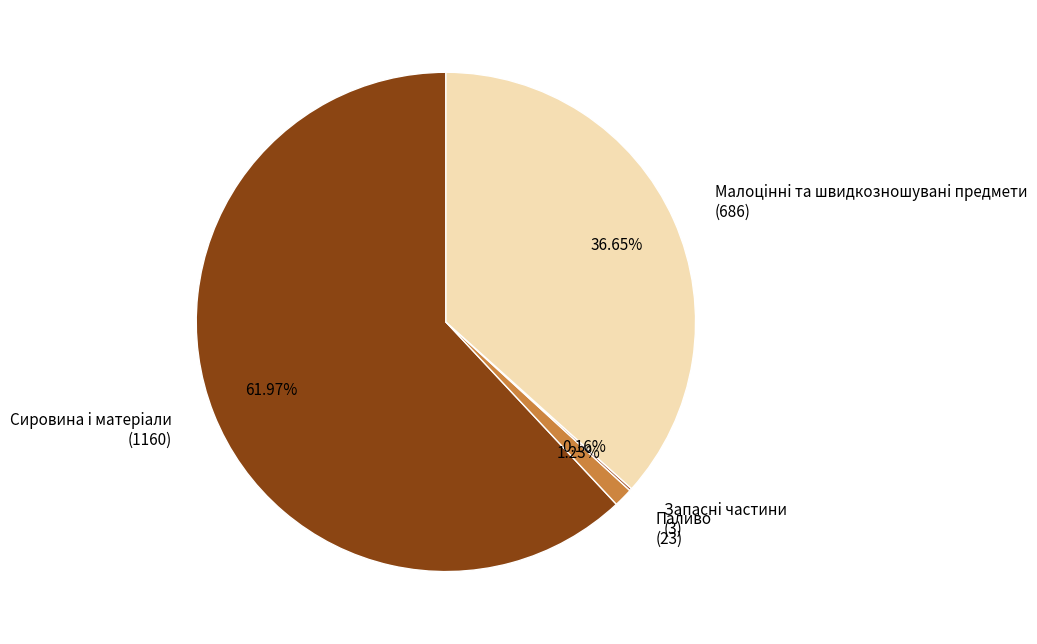

What is the largest slice in the pie chart?

Сировина i матерiали (1160)